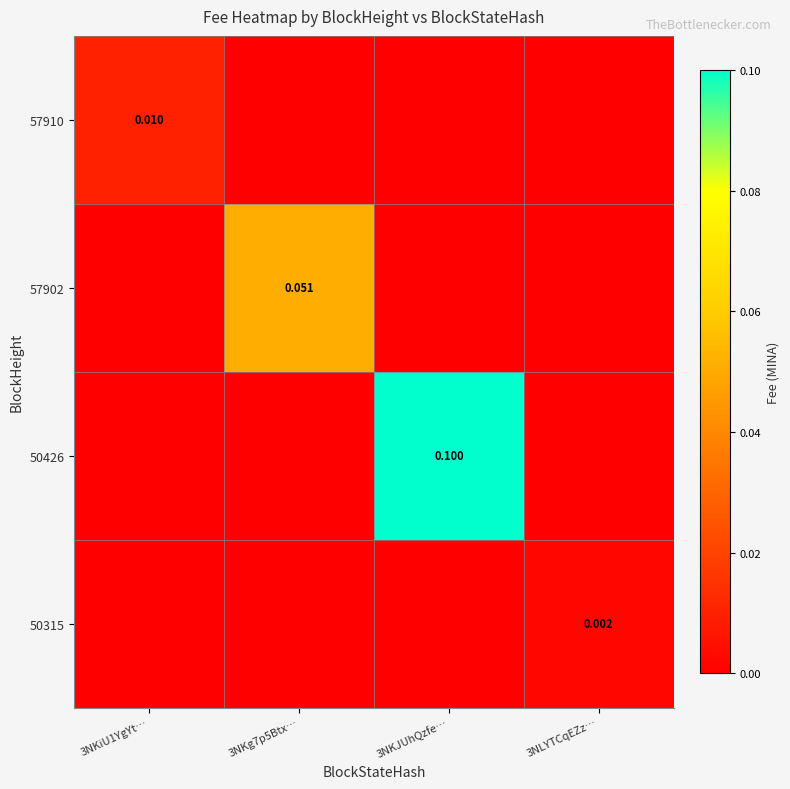

How many distinct data groups are displayed?

4